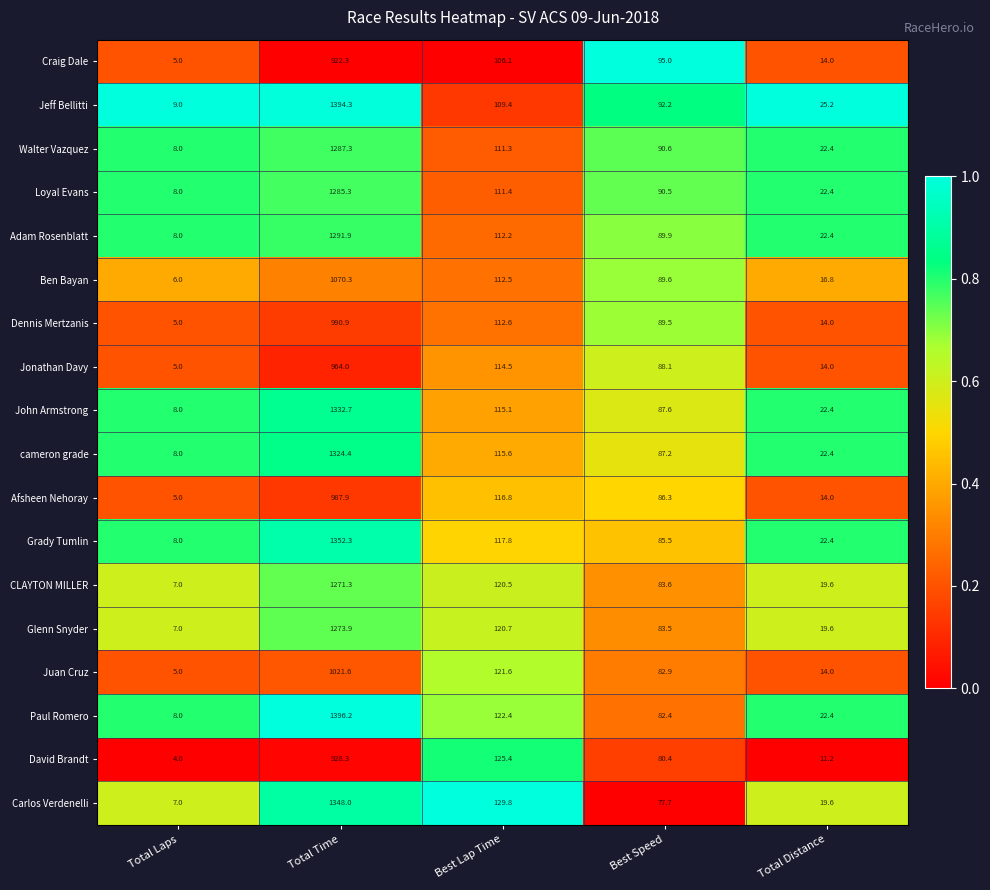

At Total Time, list the series in order from smallest to largest.

Craig Dale, David Brandt, Jonathan Davy, Afsheen Nehoray, Dennis Mertzanis, Juan Cruz, Ben Bayan, CLAYTON MILLER, Glenn Snyder, Loyal Evans, Walter Vazquez, Adam Rosenblatt, cameron grade, John Armstrong, Carlos Verdenelli, Grady Tumlin, Jeff Bellitti, Paul Romero